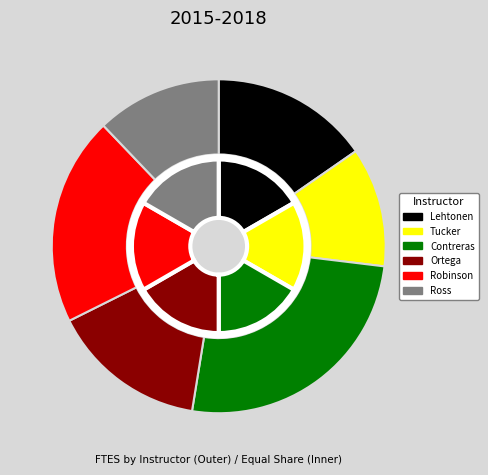

Does 5 represent more than half of the total?

No